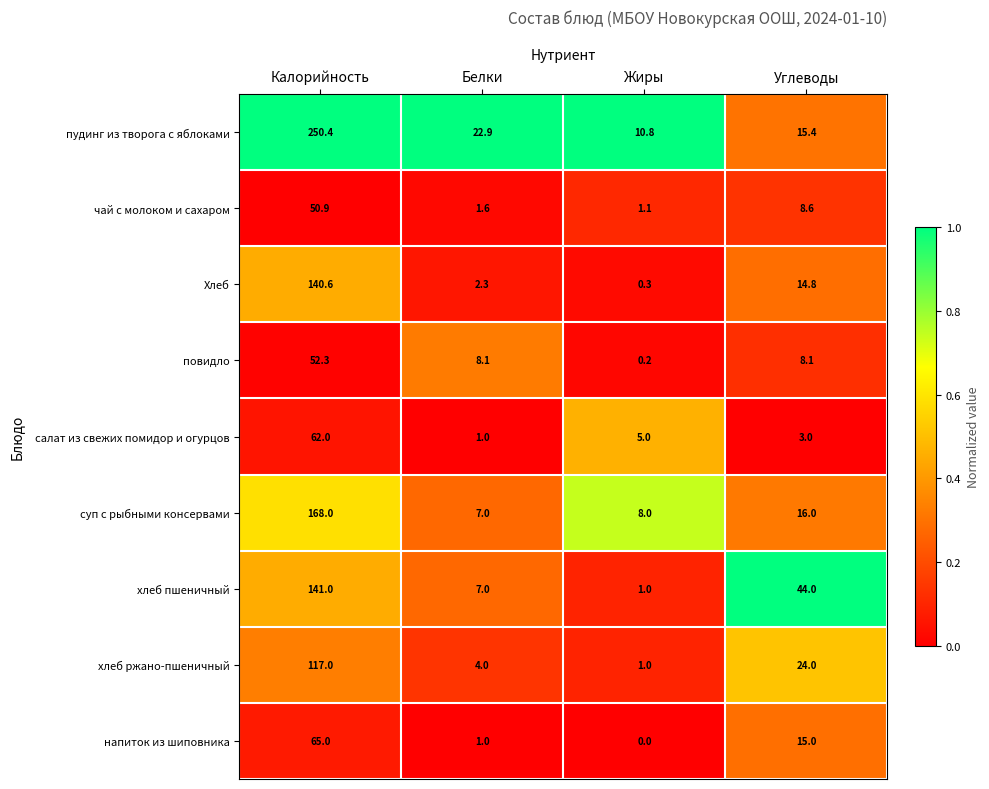

What is the difference between the maximum and second lowest values in the чай с молоком и сахаром series?

49.3